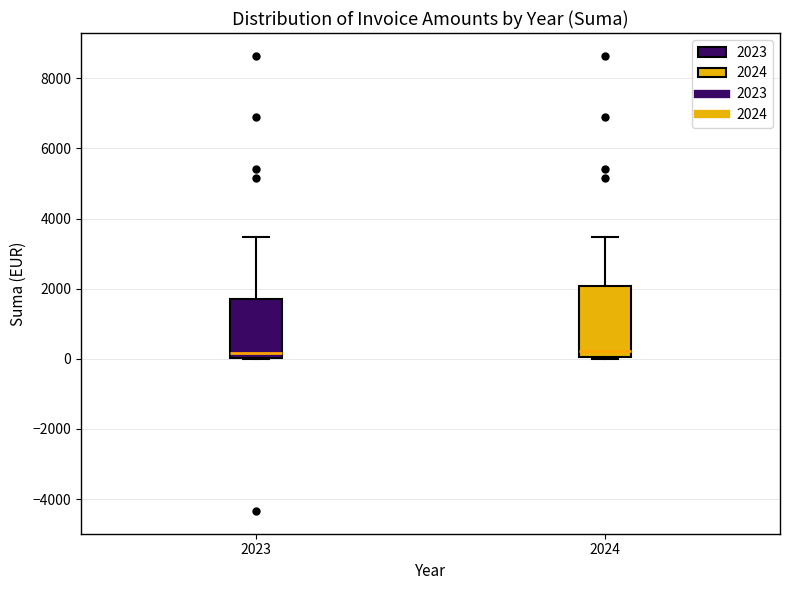

Reading left to right, transcribe this box plot: for each box, give where its median line is, the range the box spans, and where its two whiskers end, as read against the y-axis. The values are not printed on the chart, so give them approximately, as read against the axis.

2023: median 200, box 0 to 1600, whiskers 0 to 3400
2024: median 200, box 0 to 2000, whiskers 0 to 3400